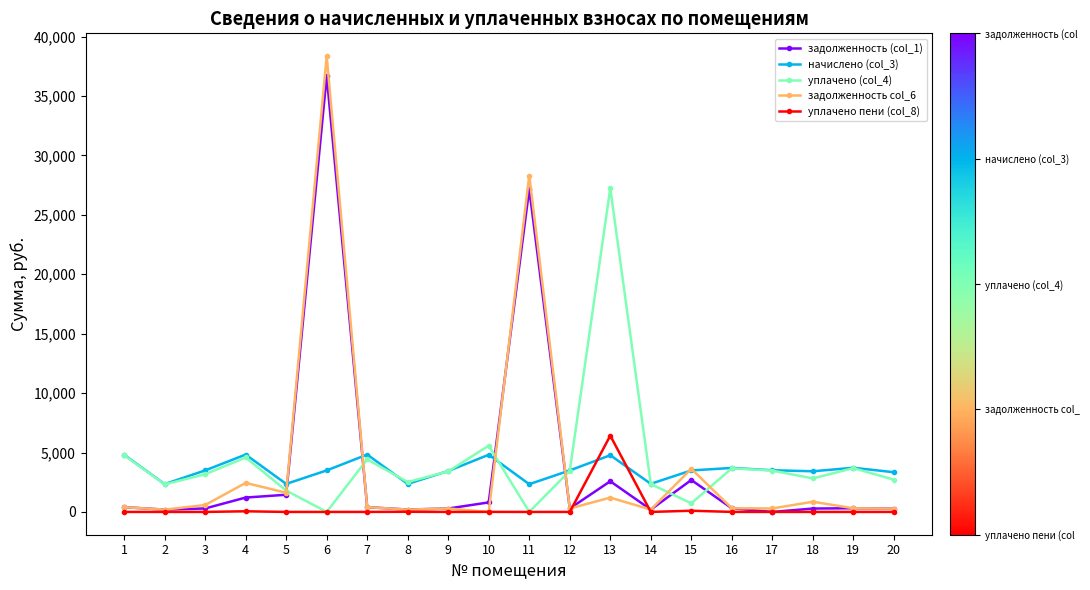

At which label is задолженность col_6 closest to 19177?

11